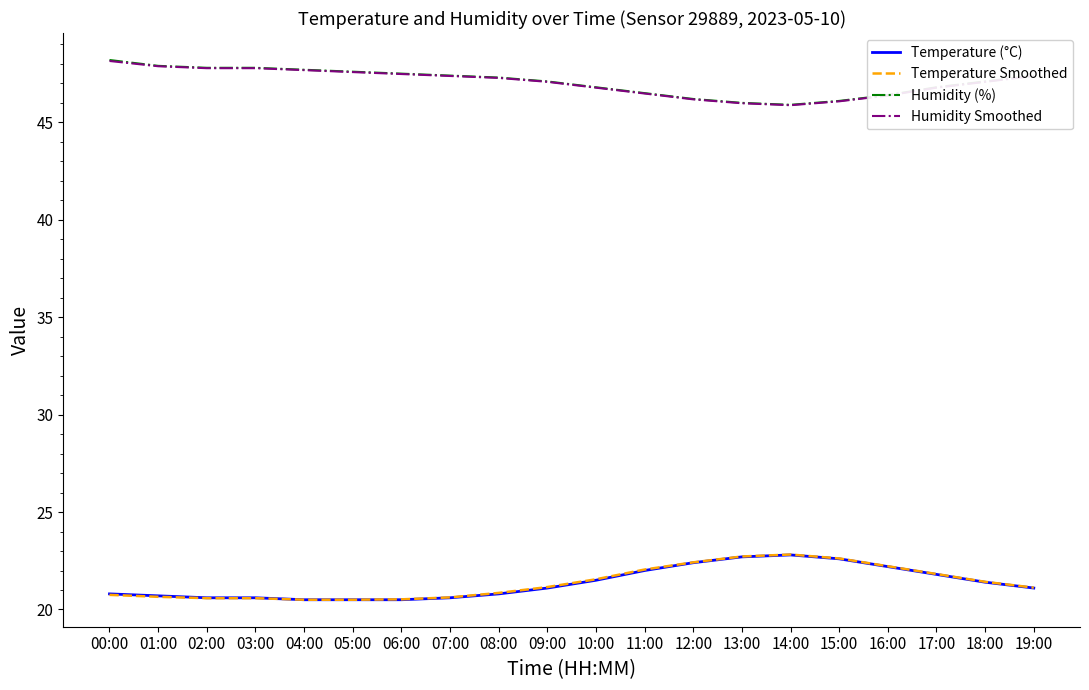

What are all the series names shown in the legend?

Temperature (°C), Temperature Smoothed, Humidity (%), Humidity Smoothed